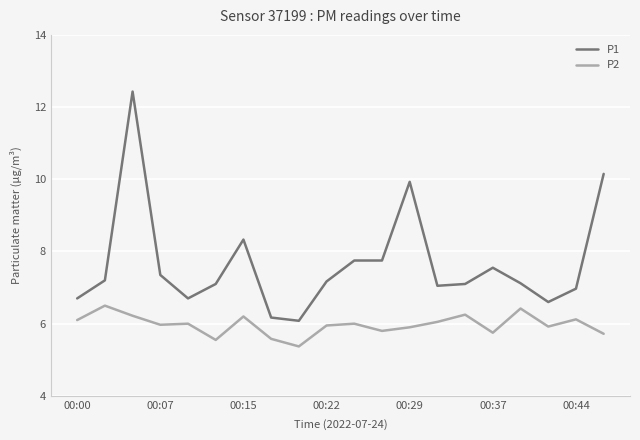

List the series in order of their overall mean, lowest first.

P2, P1